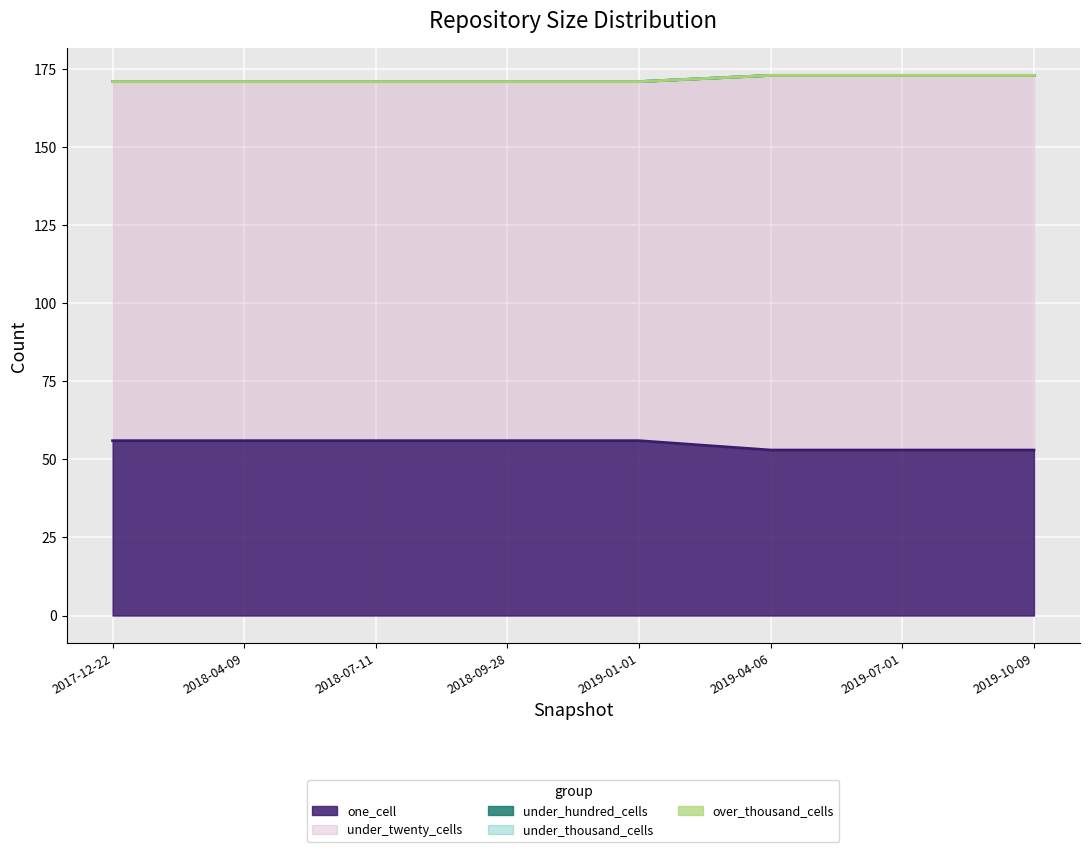

Is it true that under_thousand_cells equals 0 at 2018-04-09?

True